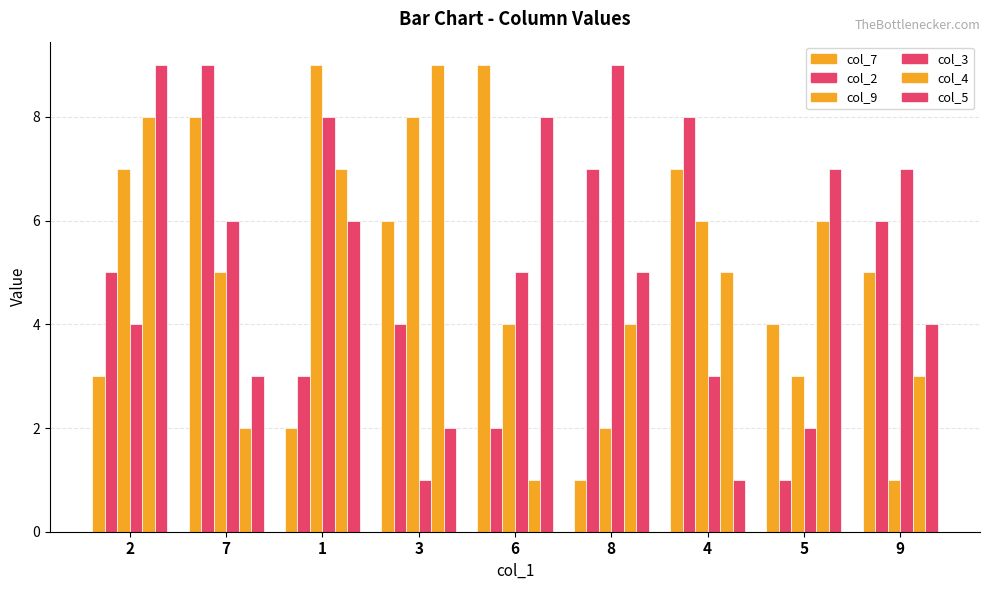

List the labels in order of col_3 value, largest first.

8, 1, 9, 7, 6, 2, 4, 5, 3